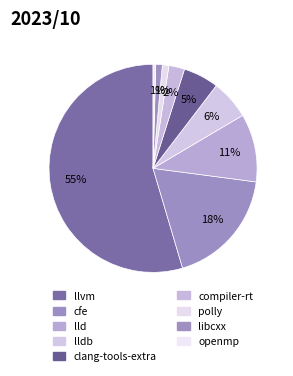

What percentage is the compiler-rt slice, to the nearest percent?

2%